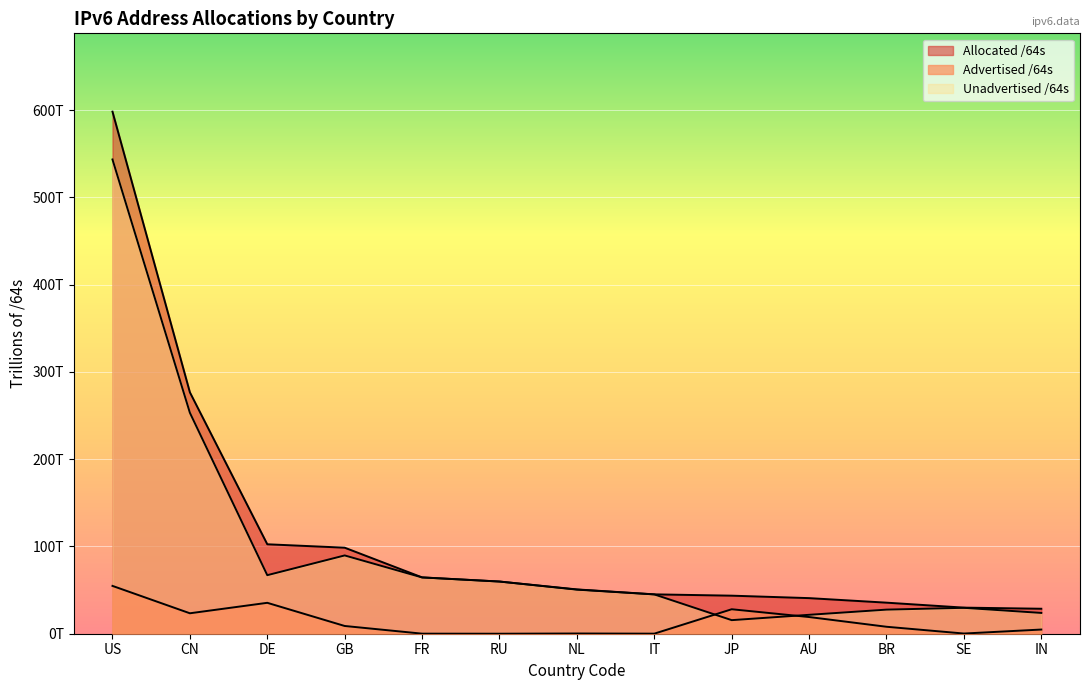

True or false: Allocated /64s has more than 0 interior local peaks.

False